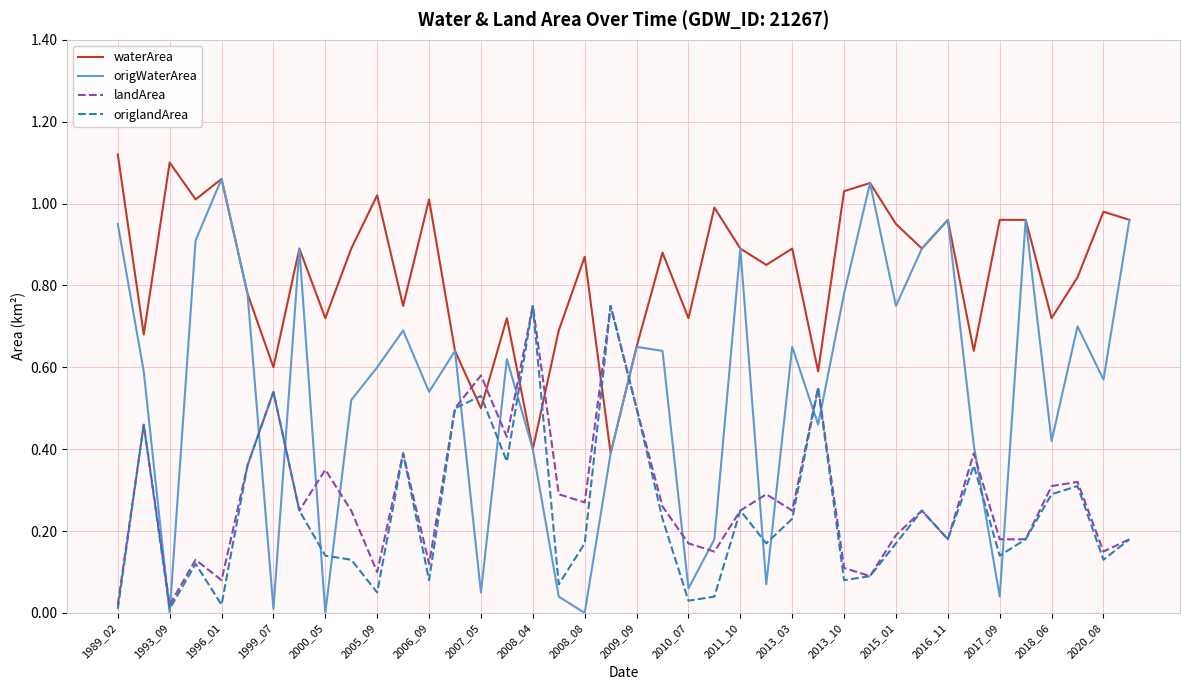

What is the sum of all origWaterArea values?

21.8